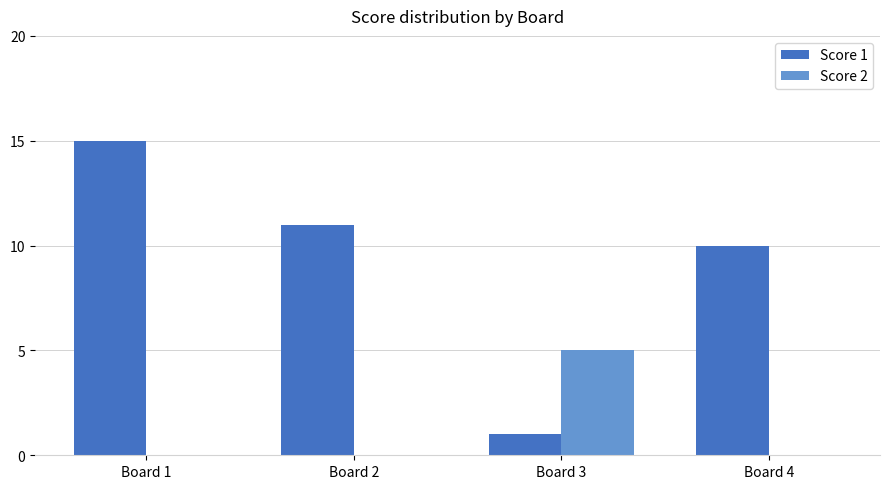

What are all the series names shown in the legend?

Score 1, Score 2